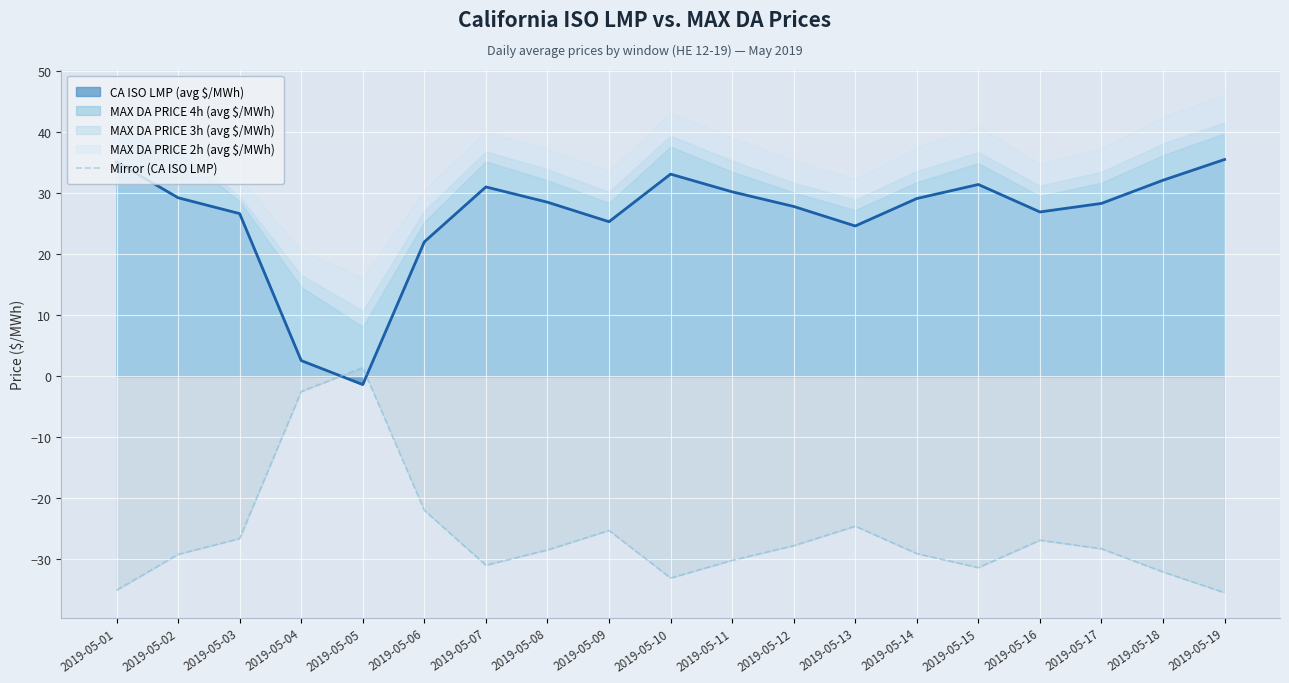

True or false: Mirror (CA ISO LMP) and CA ISO LMP (avg $/MWh) intersect in this chart.

True